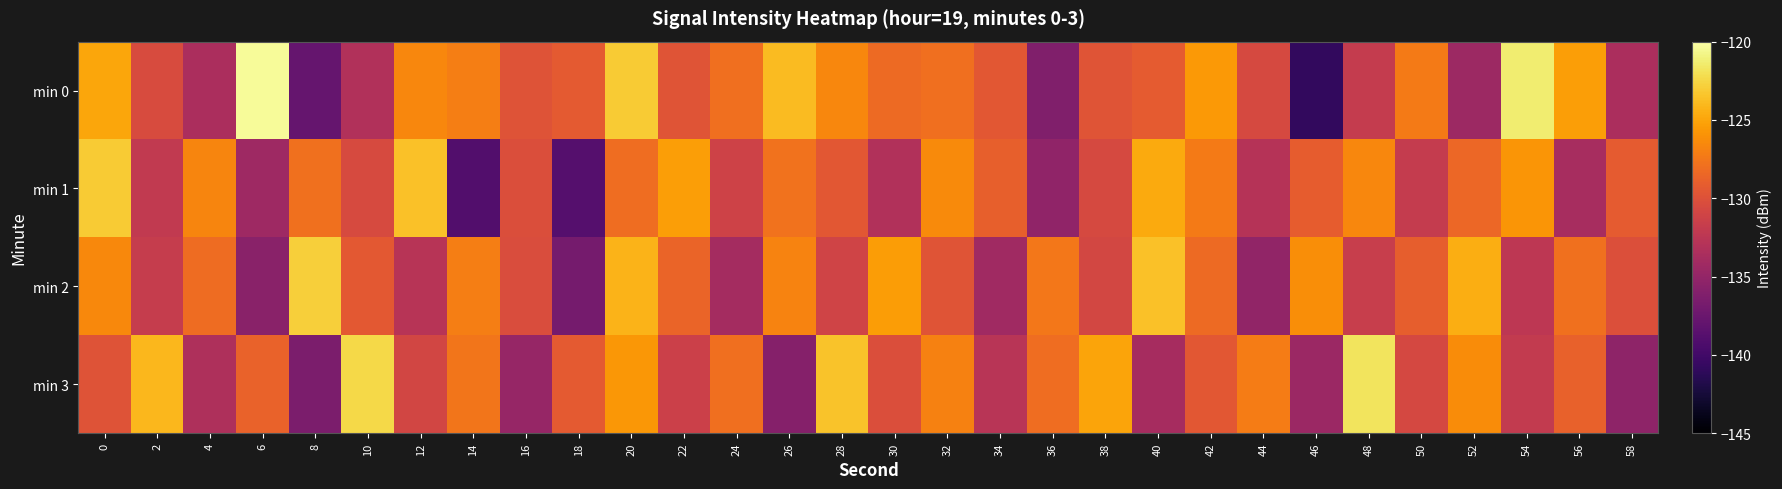

At which category is the sum across all series the highest?

20